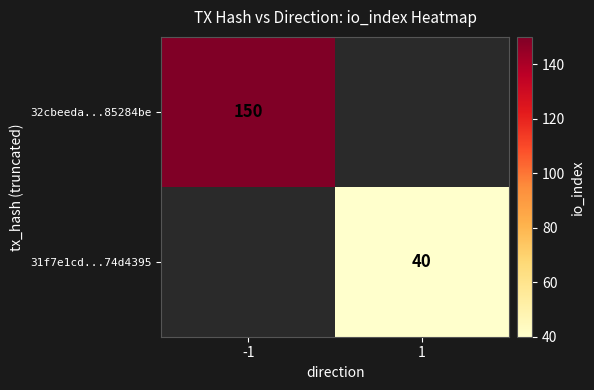

How many data points does each series have?

2